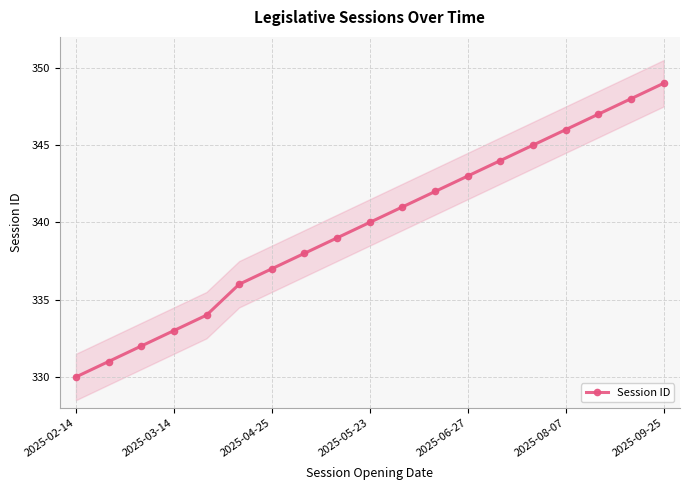

Reading left to right, transcribe all the data shown in this chart.

330	331	332	333	334	336	337	338	339	340	341	342	343	344	345	346	347	348	349